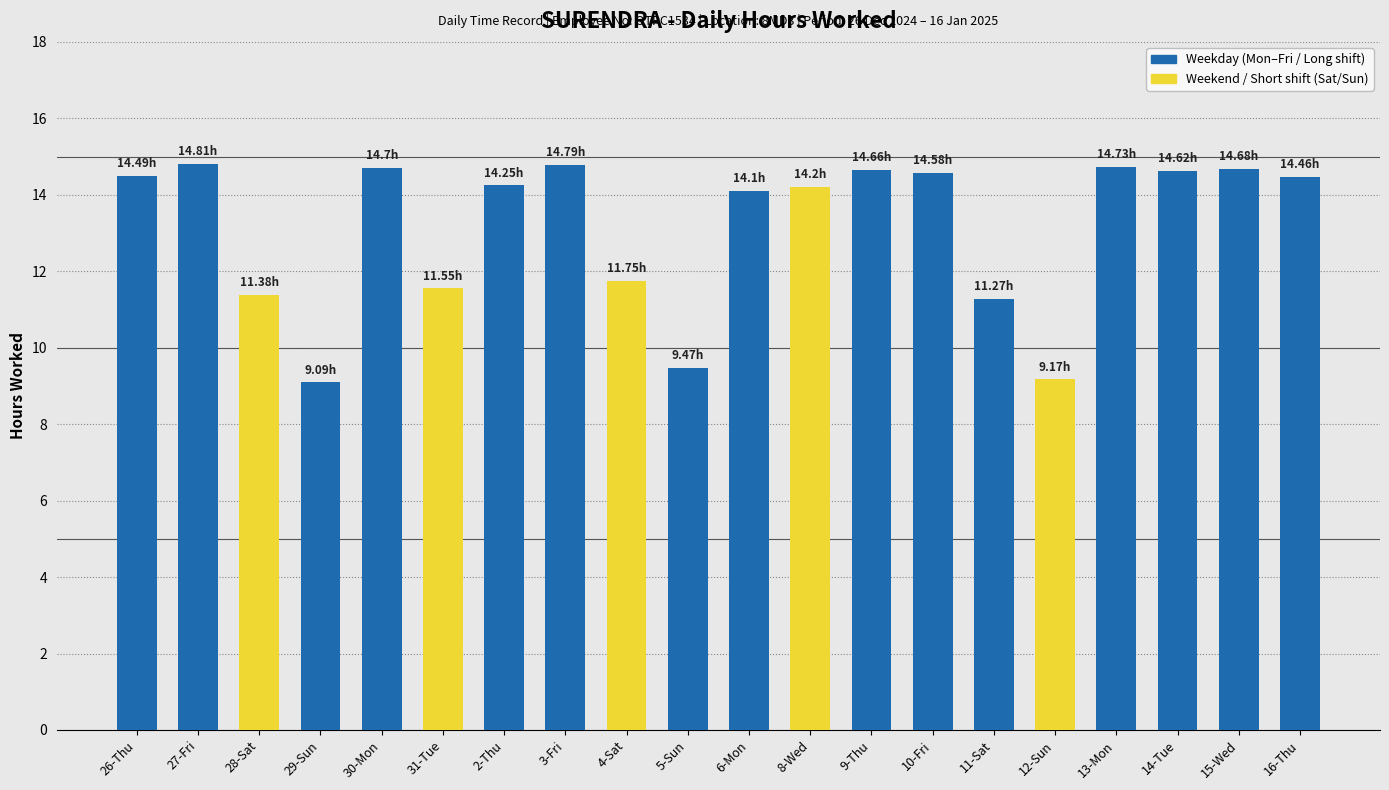

What is the difference between the maximum and minimum values?

5.7